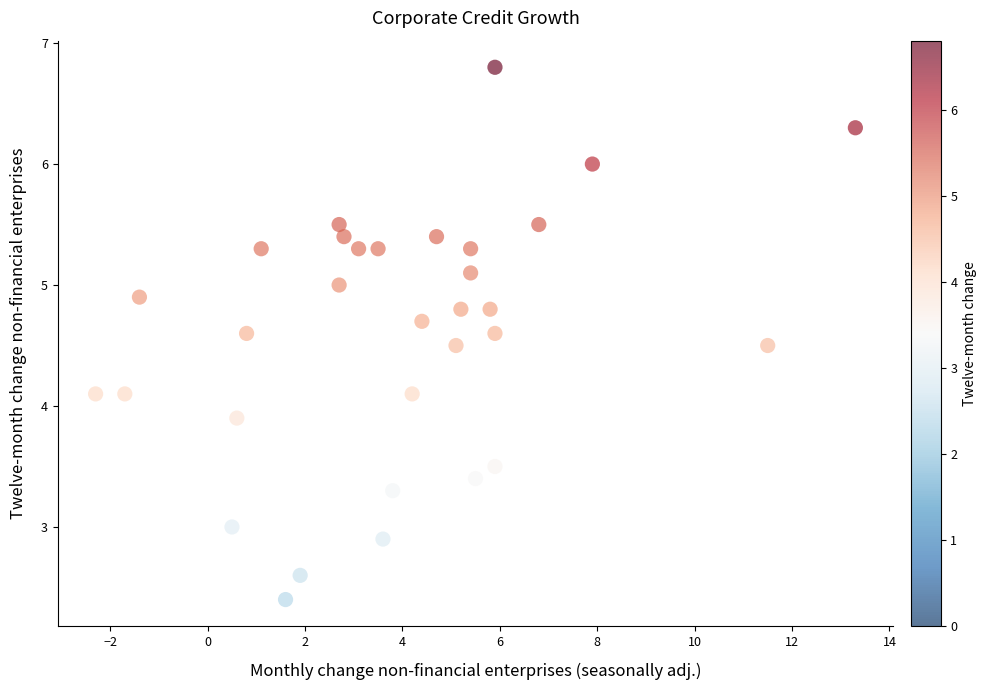

What is the range of X values (max minus min)?

15.6